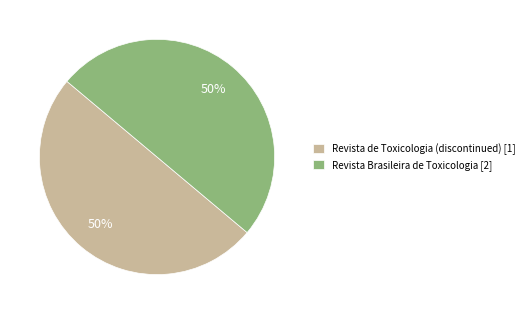

Combined, do Revista de Toxicologia (discontinued) [1] and Revista Brasileira de Toxicologia [2] account for over 50%?

Yes